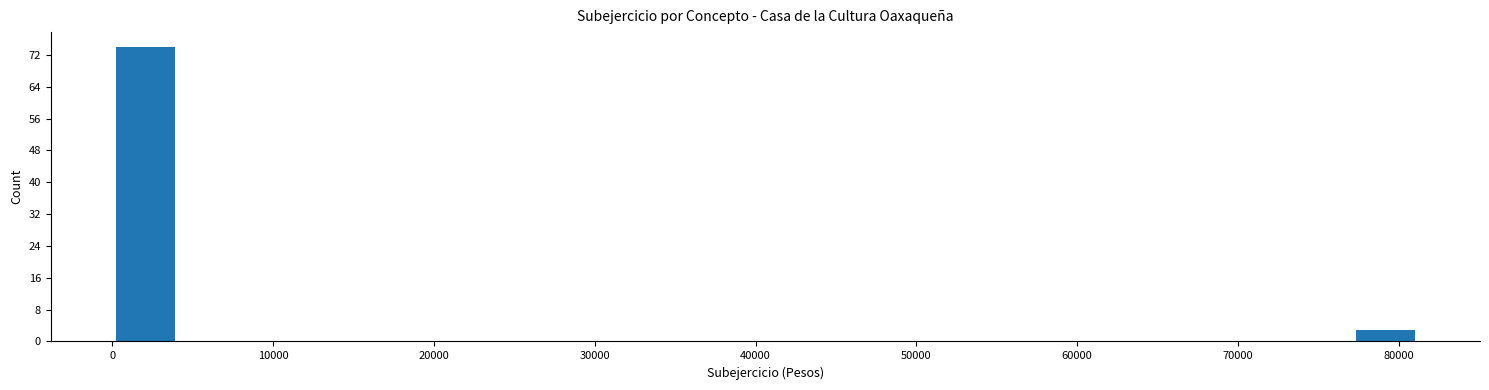

Reading left to right, list every bar in this chart as the range it spans on the x-axis followed by its height. Neither the bar edges nor the heights are printed on the chart, so give them approximately, as read against the axes.

0 to 4000: 74
4000 to 8000: 0
8000 to 12000: 0
12000 to 16000: 0
16000 to 20000: 0
20000 to 24000: 0
24000 to 28000: 0
28000 to 32000: 0
32000 to 37000: 0
37000 to 41000: 0
41000 to 45000: 0
45000 to 49000: 0
49000 to 53000: 0
53000 to 57000: 0
57000 to 61000: 0
61000 to 65000: 0
65000 to 69000: 0
69000 to 73000: 0
73000 to 77000: 0
77000 to 81000: 3